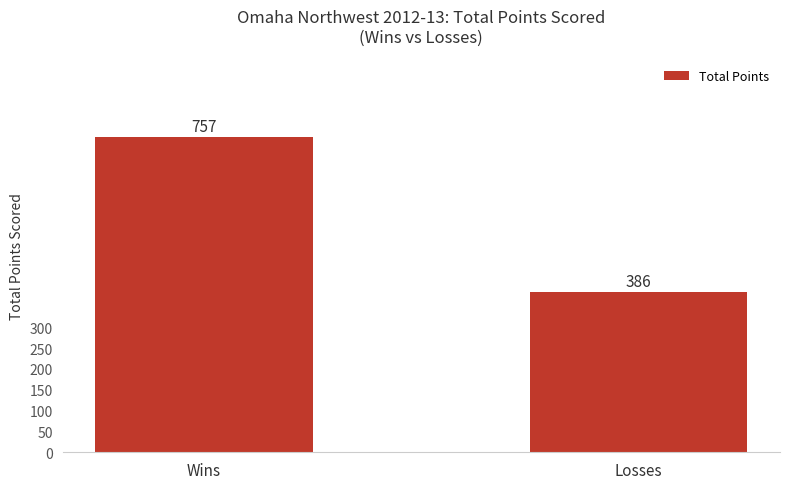

Reading left to right, list all the values displayed in this chart.

Wins=757	Losses=386